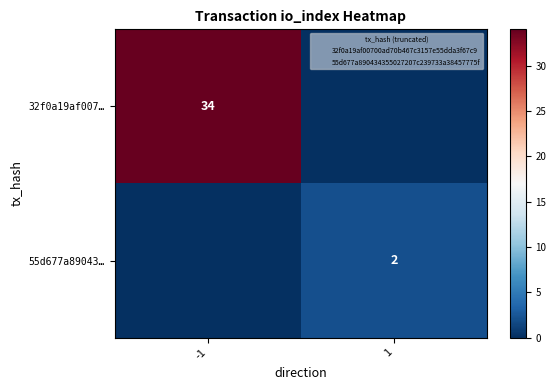

What is the difference between the 32f0a19af007… values at -1 and 1?

34